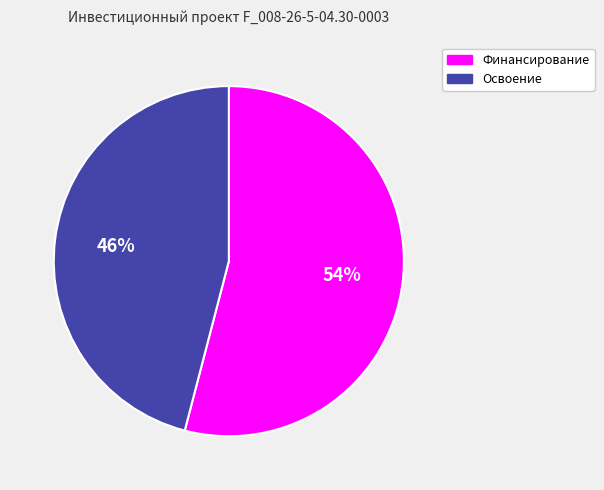

To the nearest percent, what is the difference between the largest and smallest slice percentages?

8%